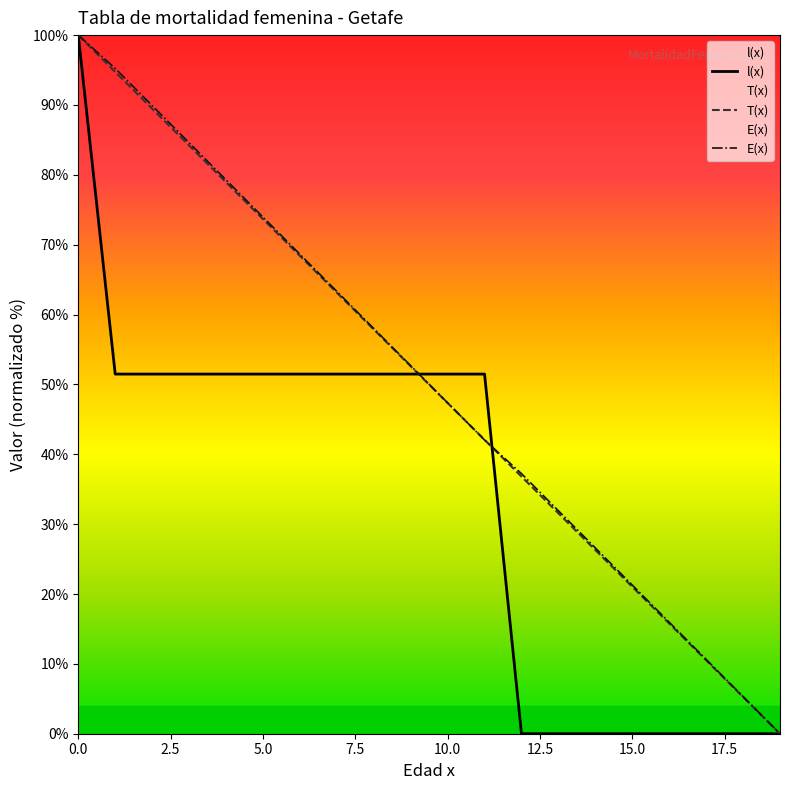

The T(x) series shows 15.6 at 12. True or false?

False